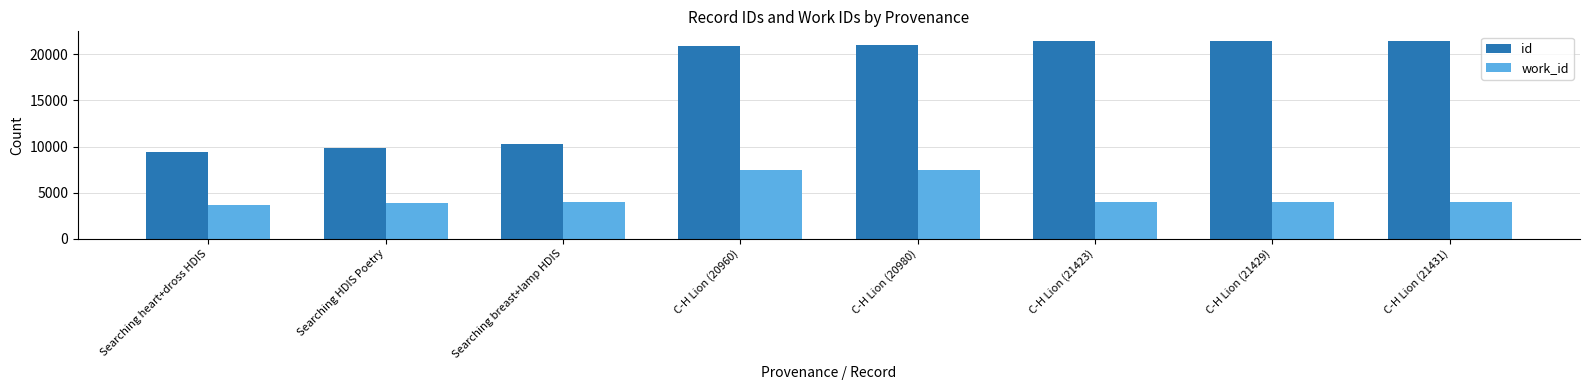

What is the label of the 1st bar from the left?

Searching heart+dross HDIS